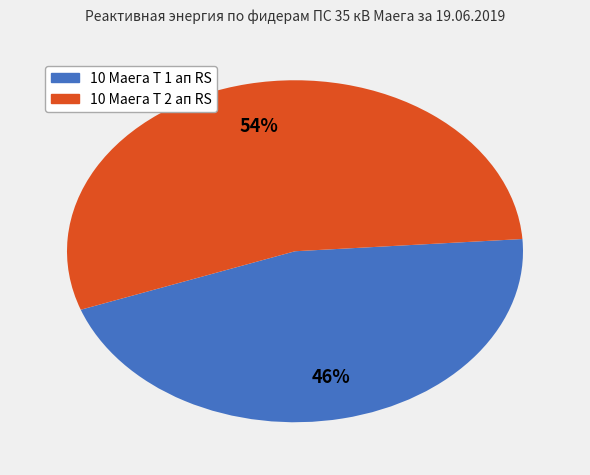

To the nearest percent, what is the average slice percentage?

50%